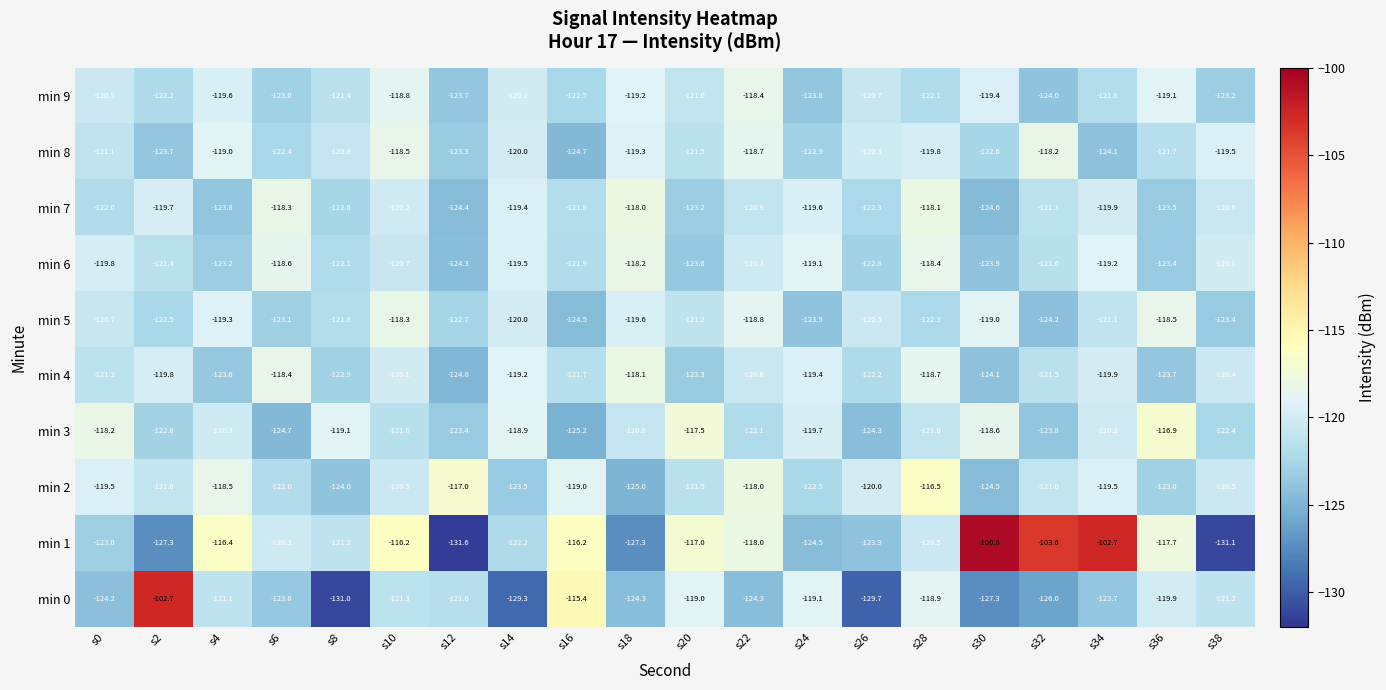

Count the number of data series in this chart.

10